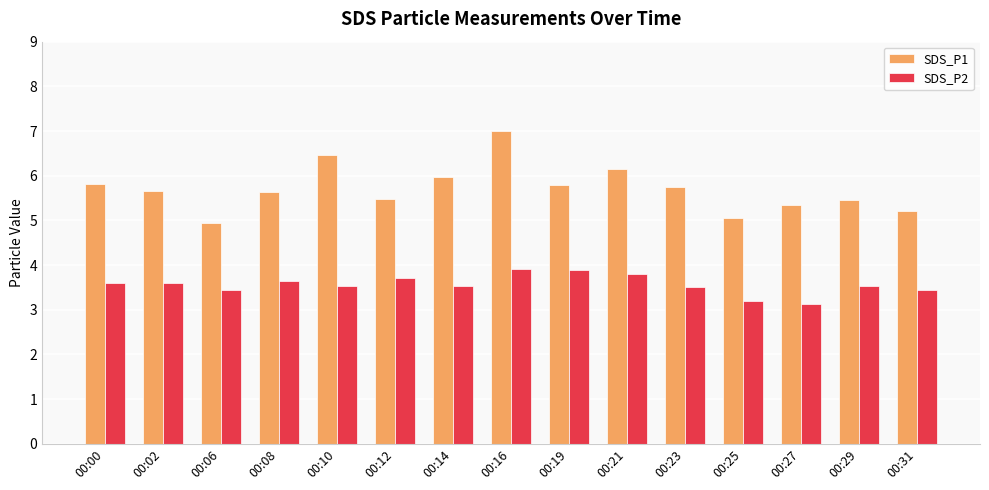

At how many categories does at least one series exceed 5?

14